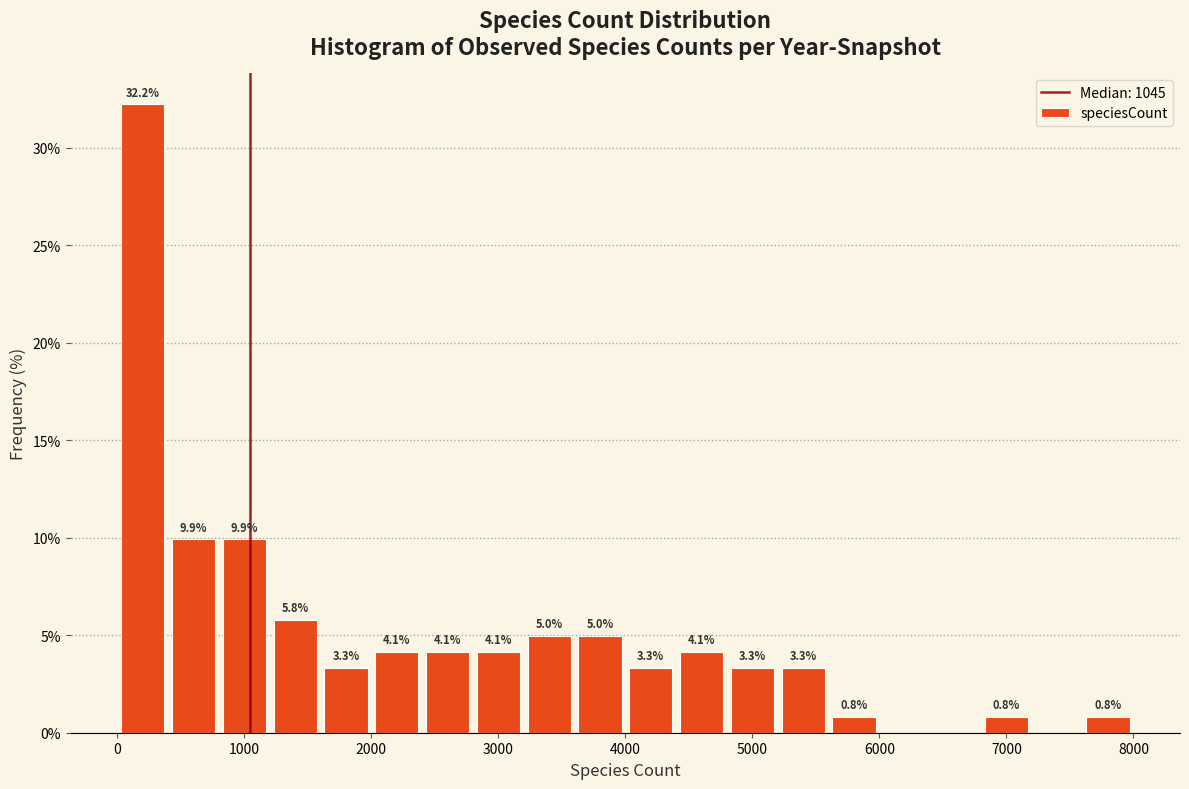

Around what value on the x-axis is the tallest bar? Give the approximate position of its centre, as read against the axis.

200